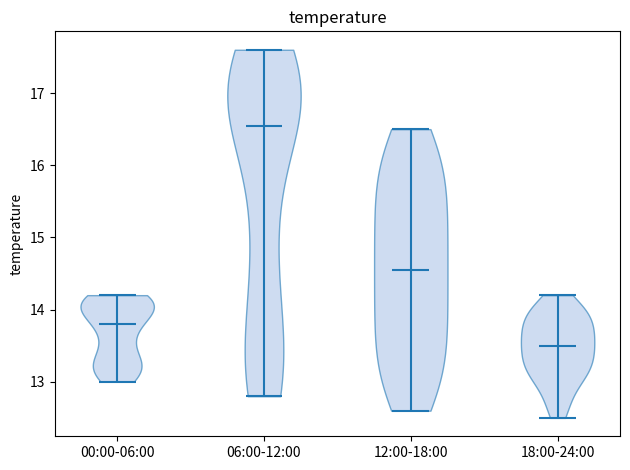

Reading left to right, read every violin against the y-axis: where its median line is, and the lowest and highest points it reaches. The values are not printed on the chart, so give them approximately, as read against the axis.

00:00-06:00: median line 13.8, lowest point 13.0, highest point 14.2
06:00-12:00: median line 16.6, lowest point 12.8, highest point 17.6
12:00-18:00: median line 14.6, lowest point 12.6, highest point 16.5
18:00-24:00: median line 13.5, lowest point 12.5, highest point 14.2